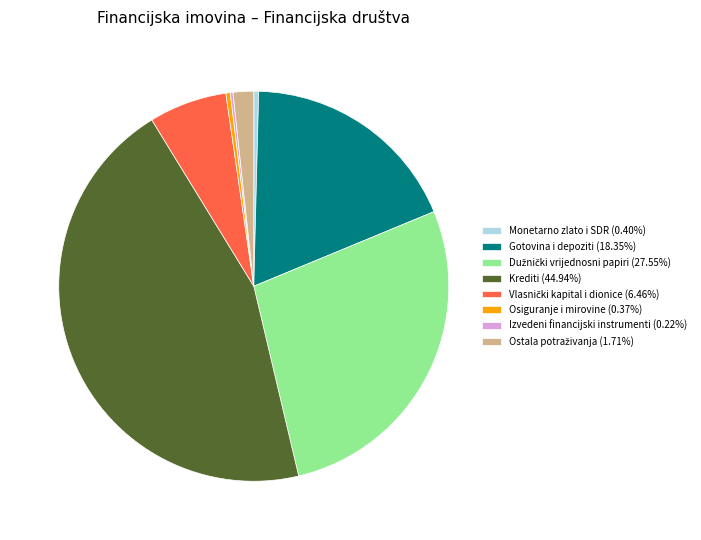

Does any single category account for the majority?

No